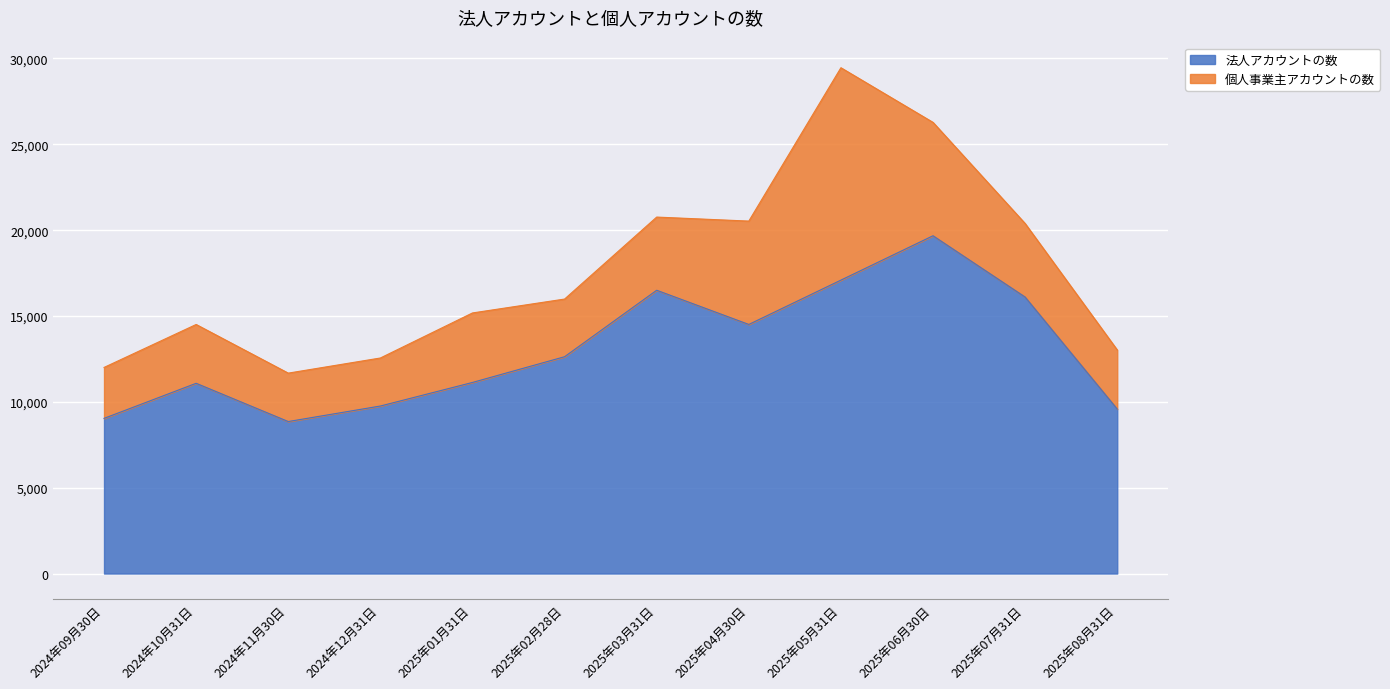

What is the difference between the maximum and minimum values?

10821